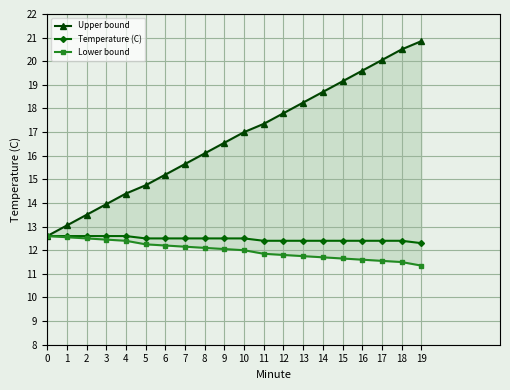

Read the Lower bound value at 16.

11.6